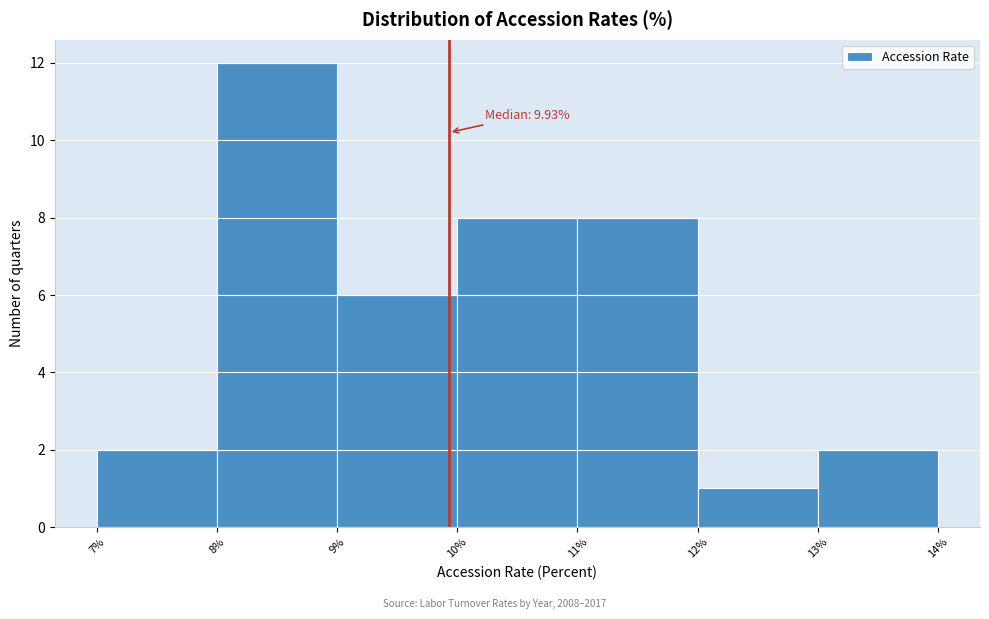

Over which range of the x-axis is the bar tallest?

8% to 9%